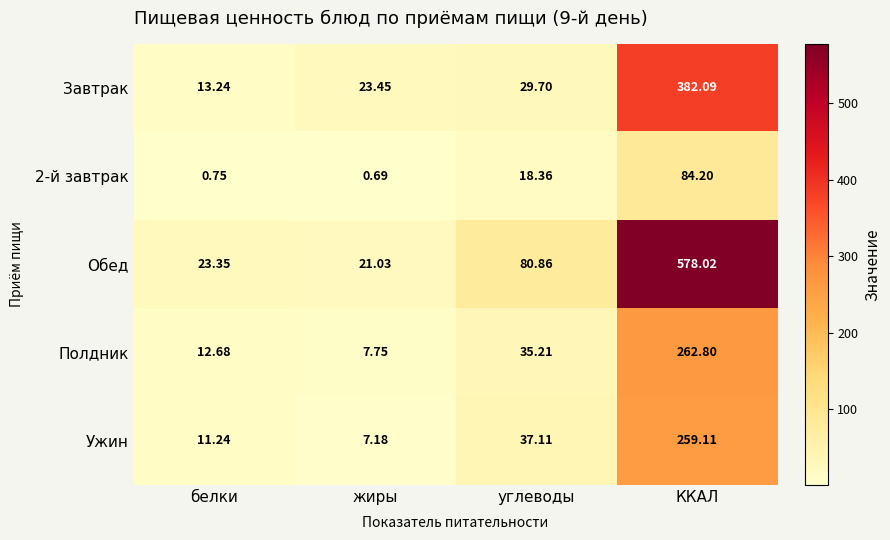

Which category has the highest value across all series?

ККАЛ